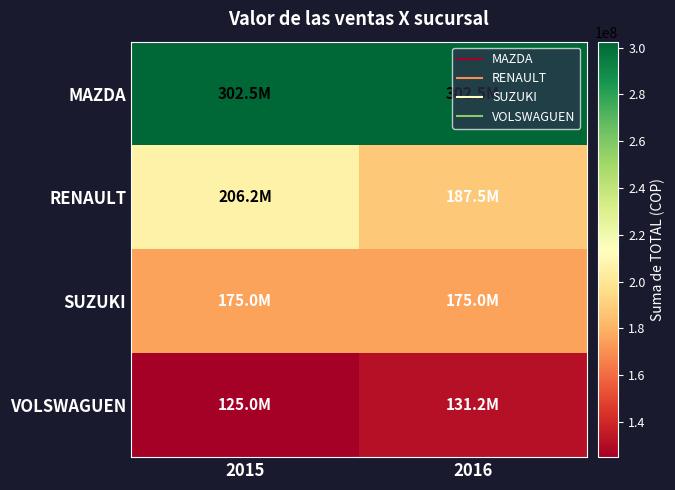

Reading right to left, what are all the values shown in this chart?

MAZDA: 2016=302500000	2015=302500000
RENAULT: 2016=187500000	2015=206250000
SUZUKI: 2016=175000000	2015=175000000
VOLSWAGUEN: 2016=131250000	2015=125000000